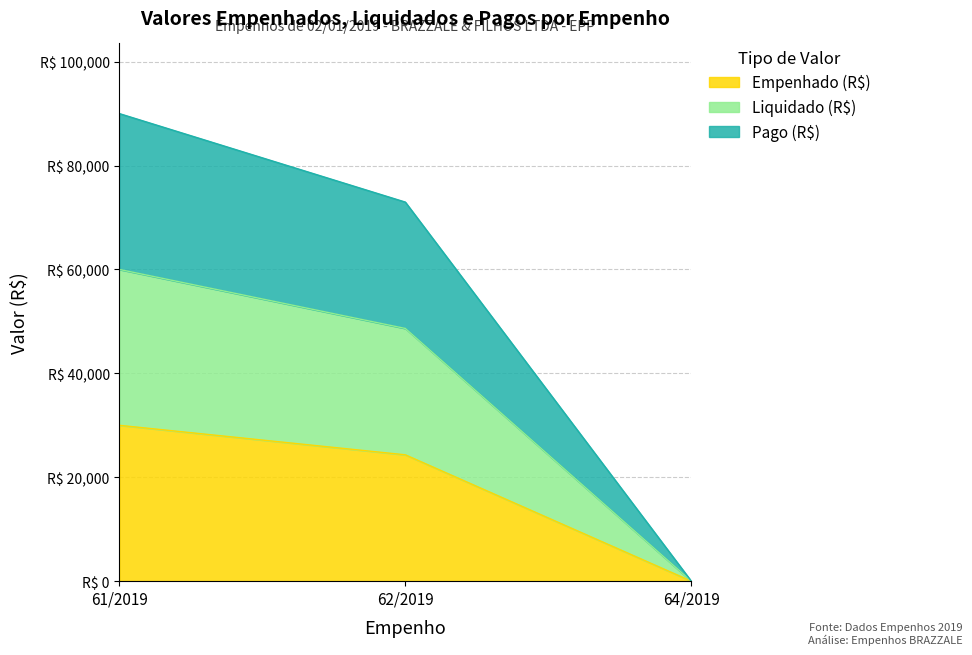

What is the label of the 1st point from the right?

64/2019